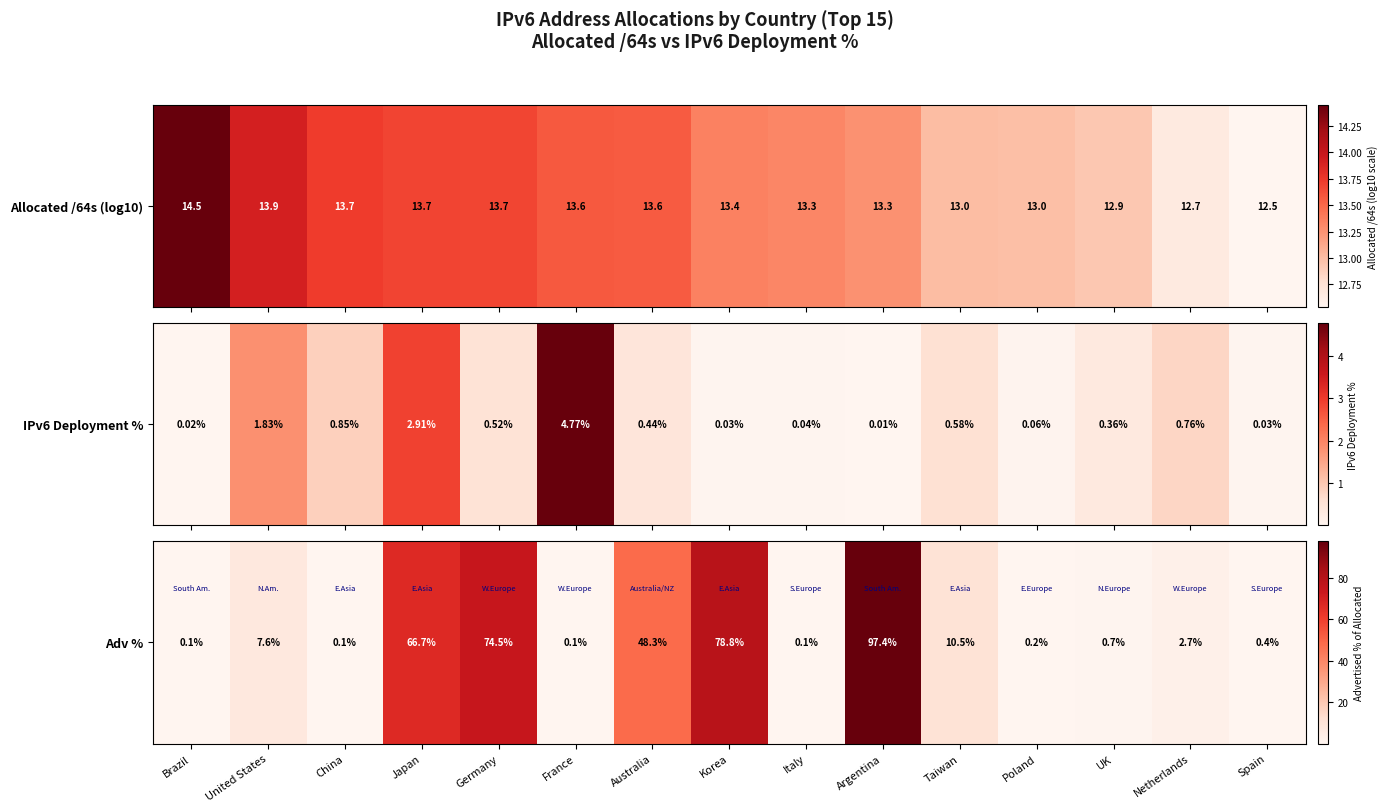

Rank the categories by value from lowest to highest.

China, Italy, Brazil, France, Poland, Spain, UK, Netherlands, United States, Taiwan, Australia, Japan, Germany, Korea, Argentina